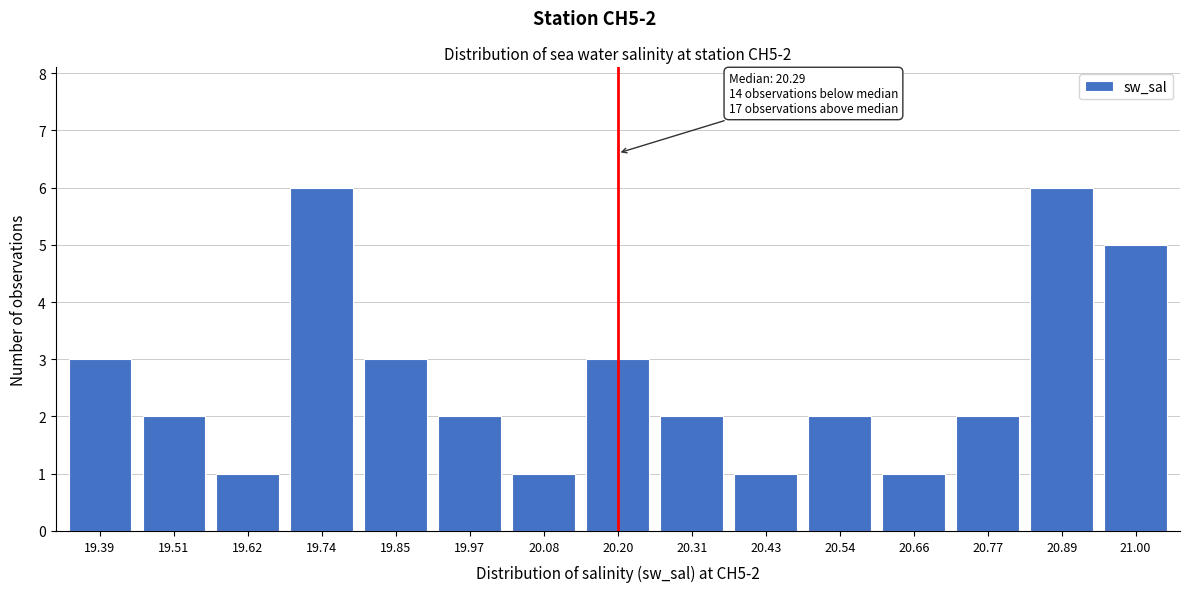

Reading left to right, what are all the values shown in this chart?

3	2	1	6	3	2	1	3	2	1	2	1	2	6	5